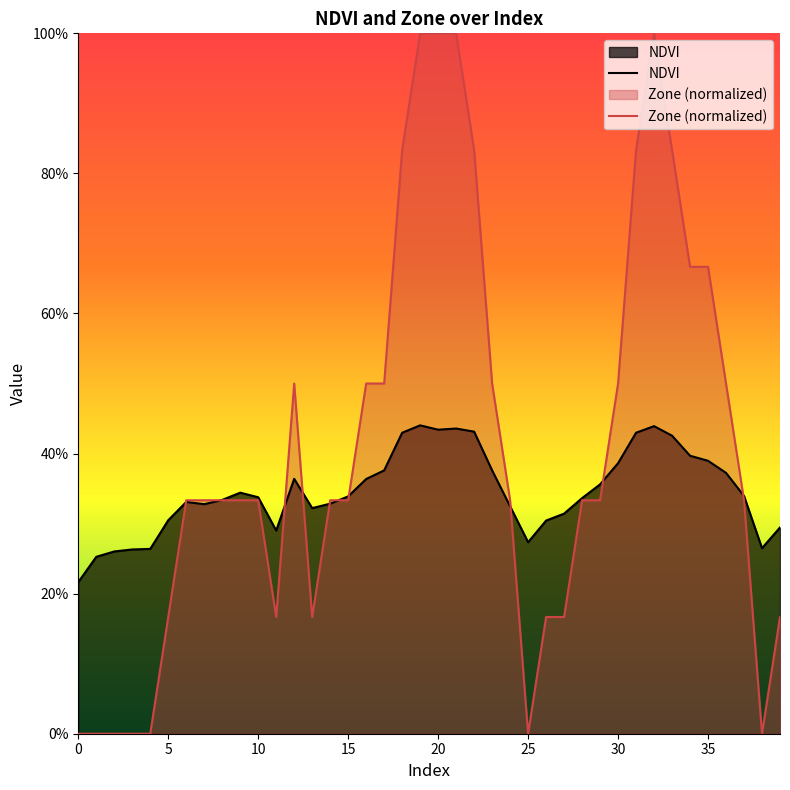

Reading left to right, transcribe all the data shown in this chart.

NDVI: 0.2	0.3	0.3	0.3	0.3	0.3	0.3	0.3	0.3	0.3	0.3	0.3	0.4	0.3	0.3	0.3	0.4	0.4	0.4	0.4	0.4	0.4	0.4	0.4	0.3	0.3	0.3	0.3	0.3	0.4	0.4	0.4	0.4	0.4	0.4	0.4	0.4	0.3	0.3	0.3
Zone (normalized): 0.0	0.0	0.0	0.0	0.0	0.2	0.3	0.3	0.3	0.3	0.3	0.2	0.5	0.2	0.3	0.3	0.5	0.5	0.8	1.0	1.0	1.0	0.8	0.5	0.3	0.0	0.2	0.2	0.3	0.3	0.5	0.8	1.0	0.8	0.7	0.7	0.5	0.3	0.0	0.2